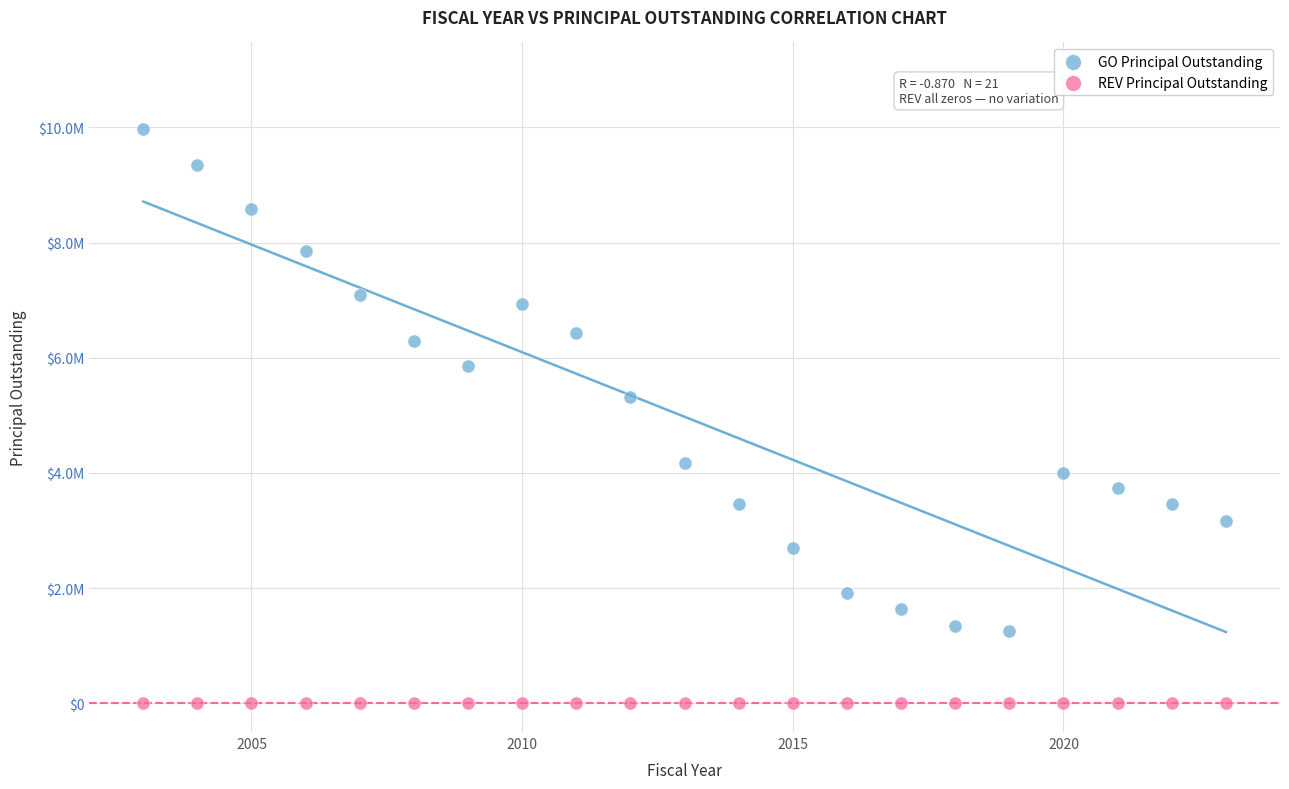

Which series contains the lowest Y value?

REV Principal Outstanding